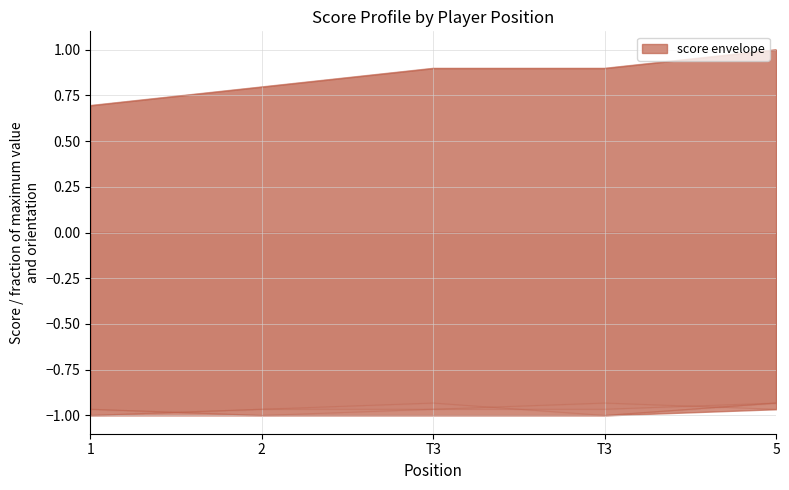

True or false: event_total_score and hole_6 cross at least once.

False